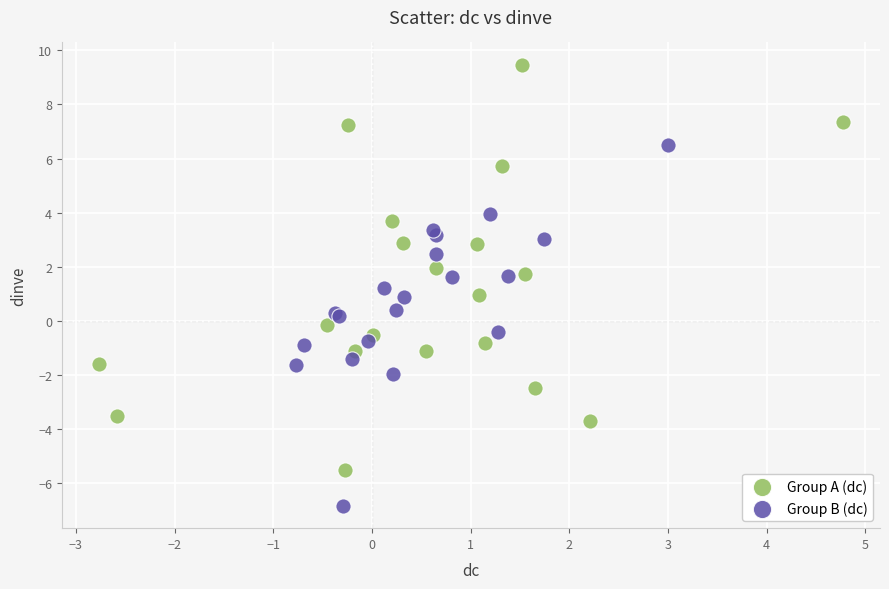

Which series reaches the maximum Y coordinate?

Group A (dc)